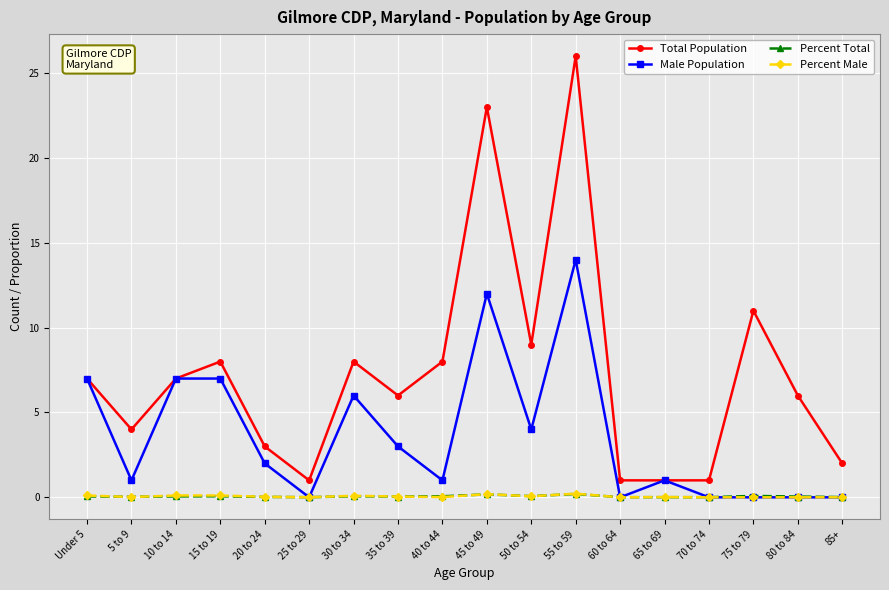

Which label corresponds to the largest value in the chart?

55 to 59